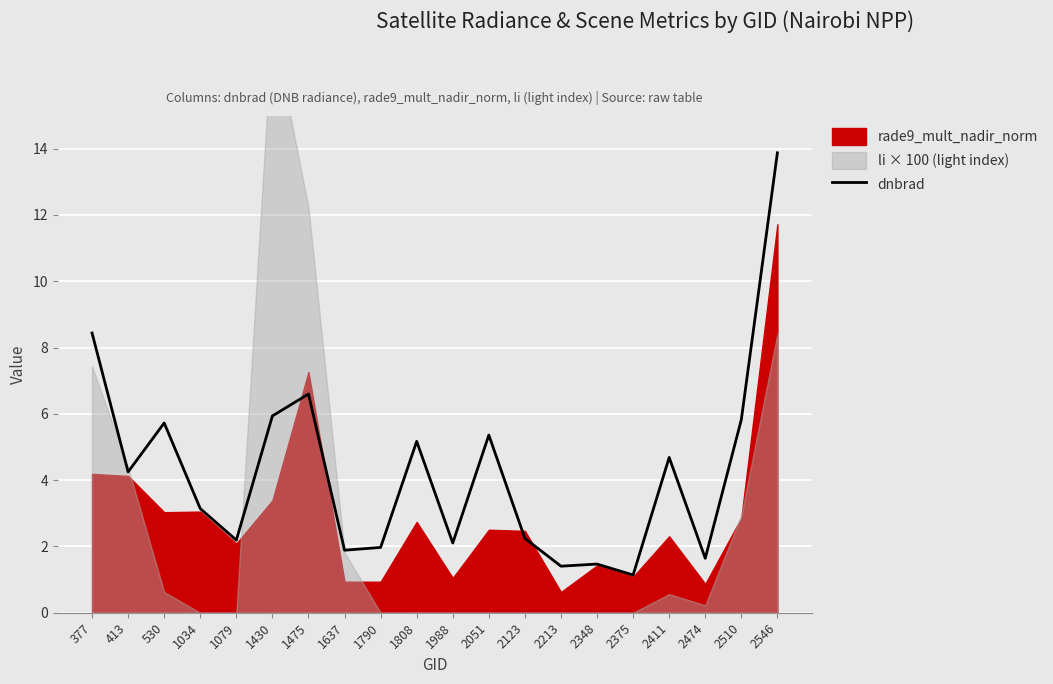

What is the difference between the second highest and second lowest values?

7.0